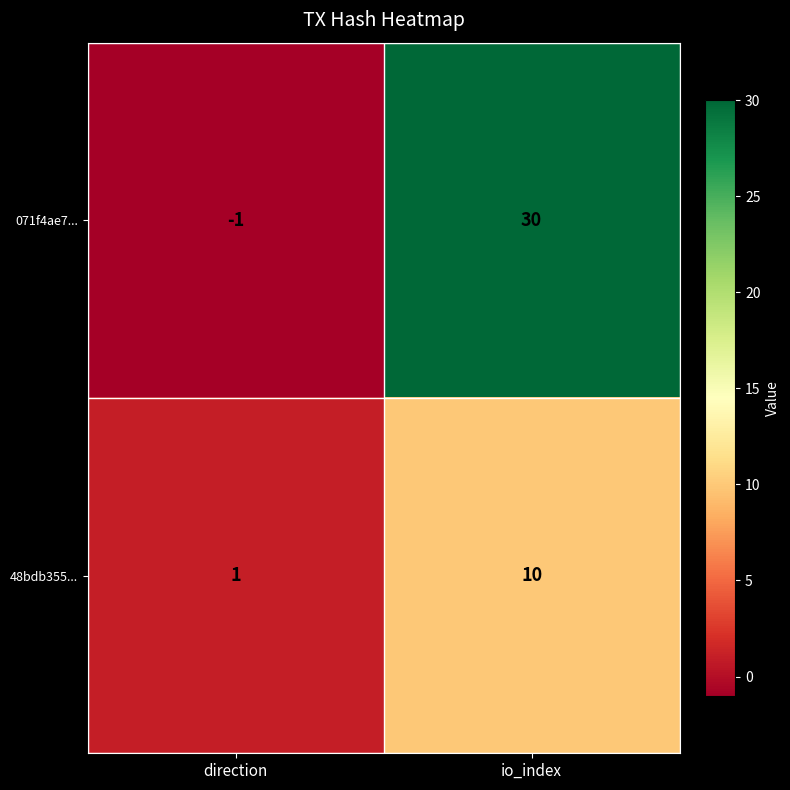

List the series in order of their peak value, lowest first.

48bdb355..., 071f4ae7...